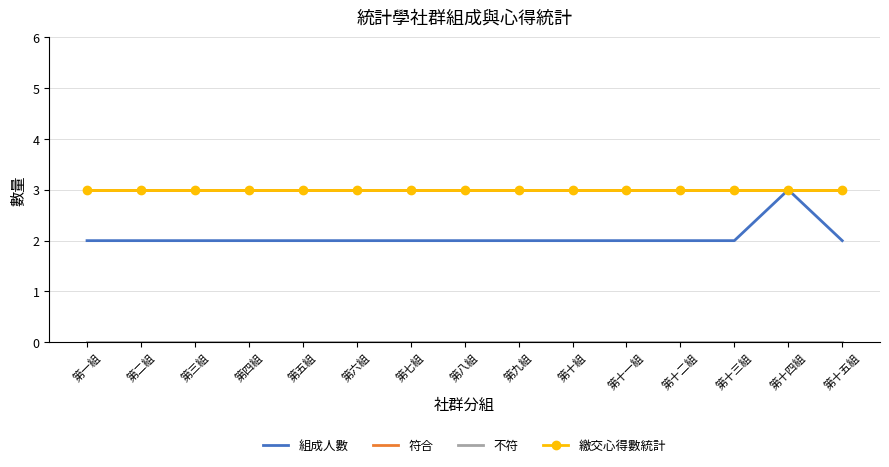

In 組成人數, how many points are higher than both neighbors (excluding endpoints)?

1